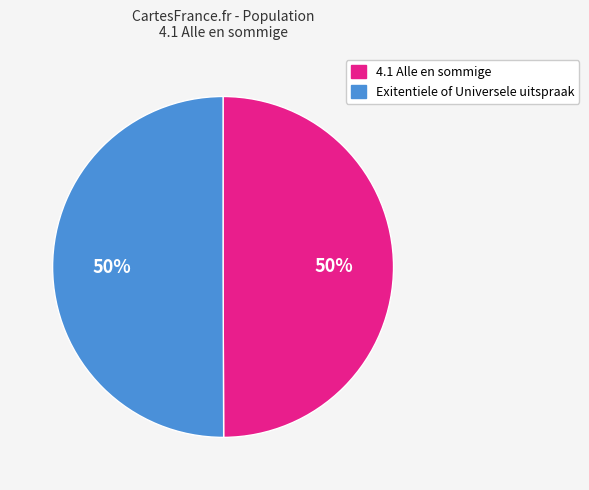

To the nearest percent, what is the average slice percentage?

50%